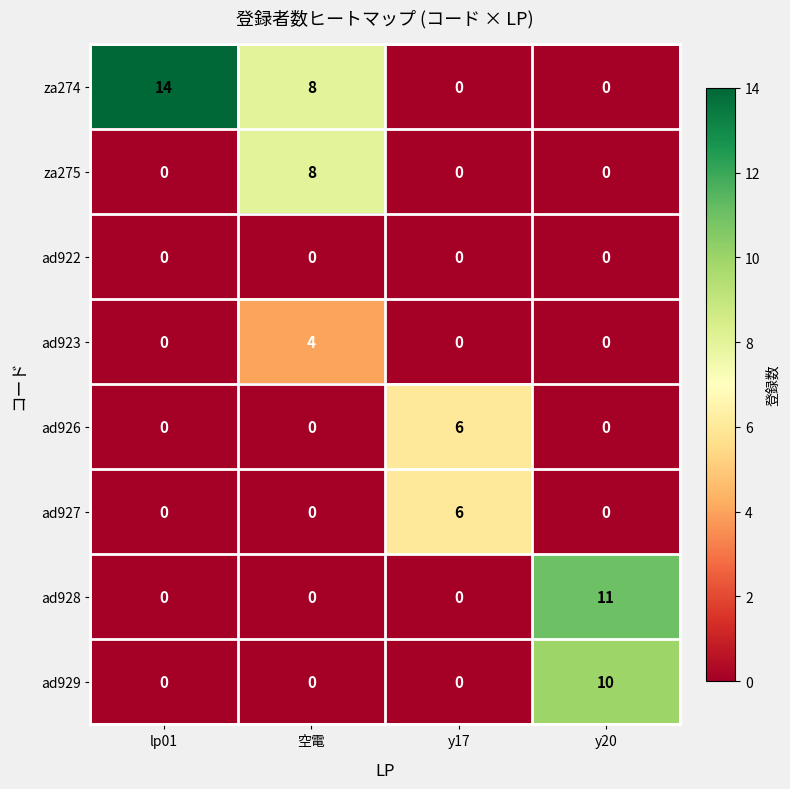

What is the difference between the maximum and minimum values in the ad927 series?

6